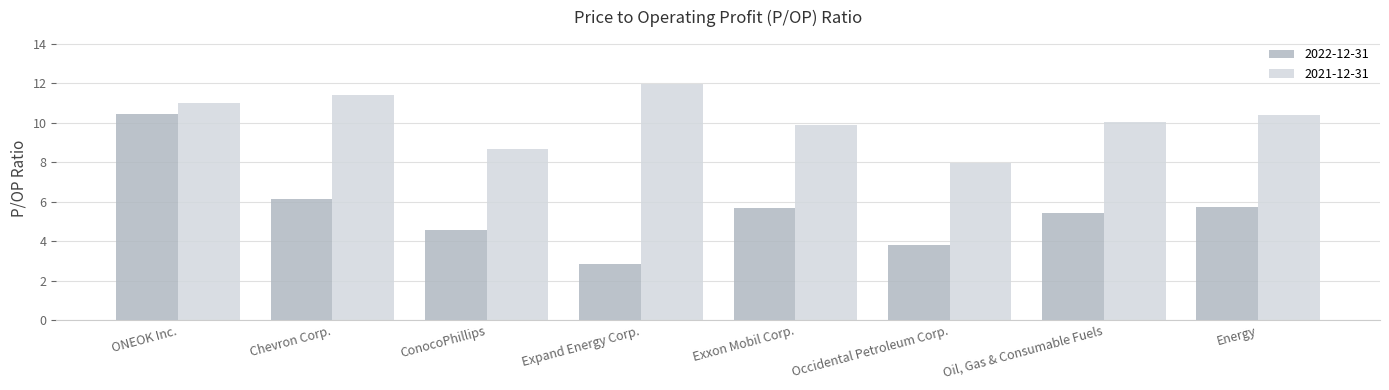

What are all the series names shown in the legend?

2022-12-31, 2021-12-31